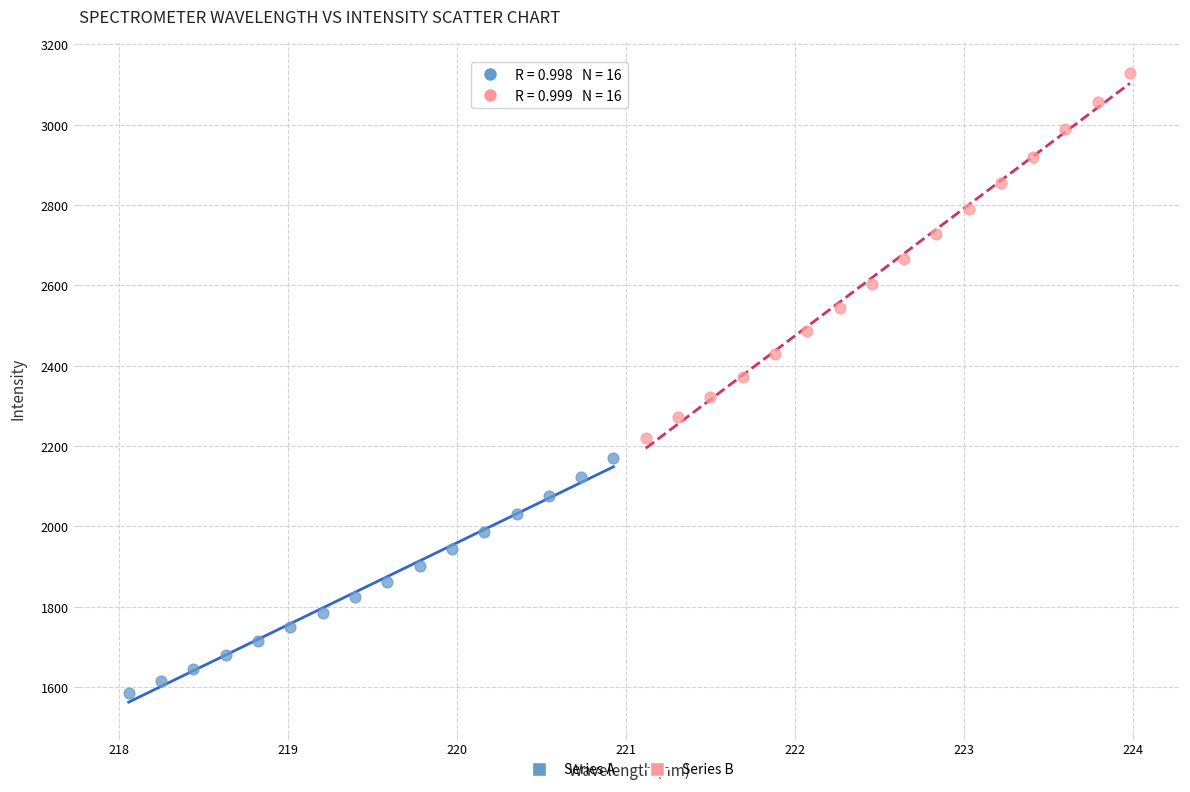

Which series reaches the minimum Y coordinate?

Series A